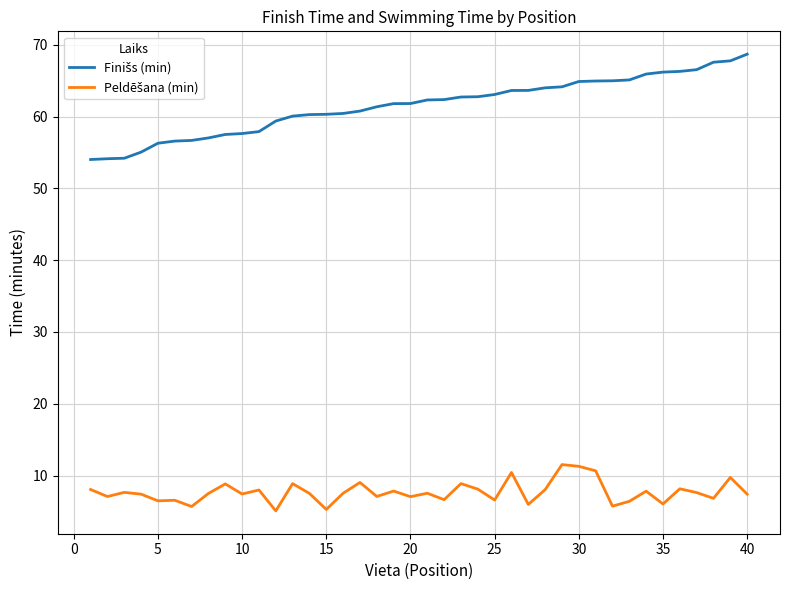

What is the minimum value shown in the chart?

5.1